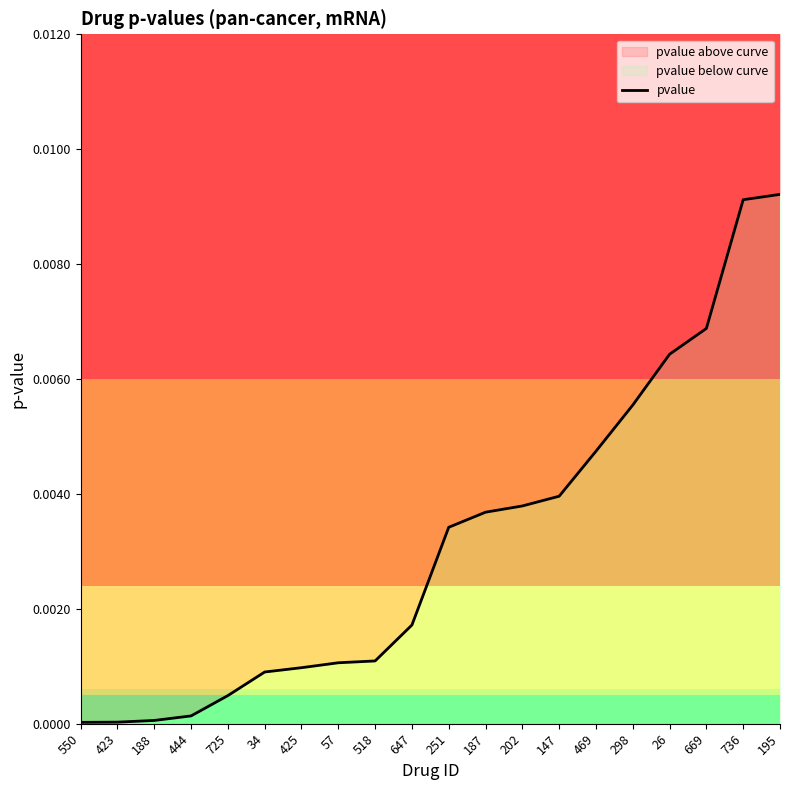

True or false: the data shows 0.0 at 736.

False